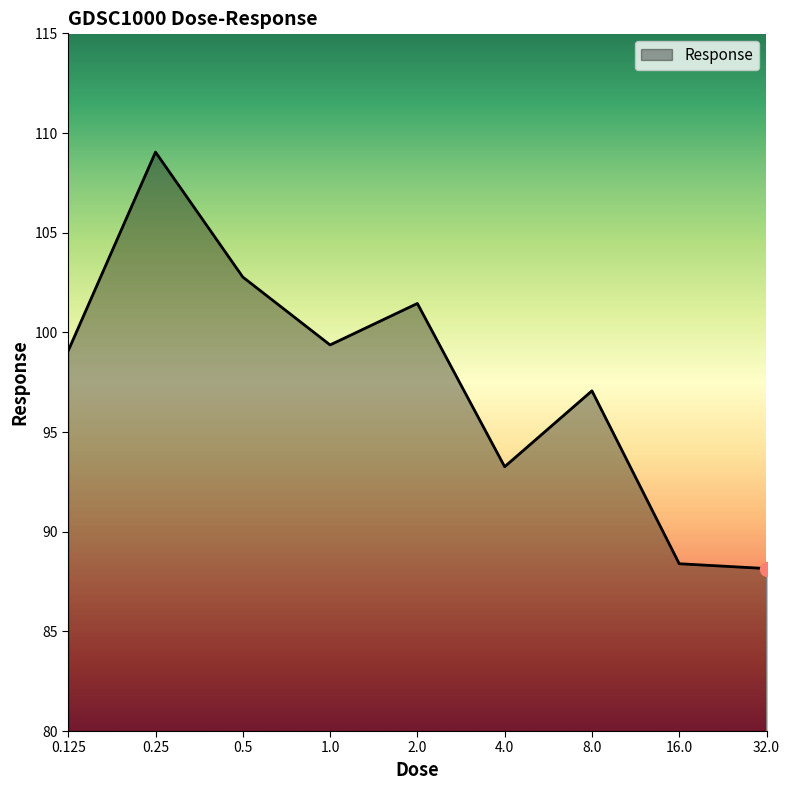

What is the minimum value shown in the chart?

88.2